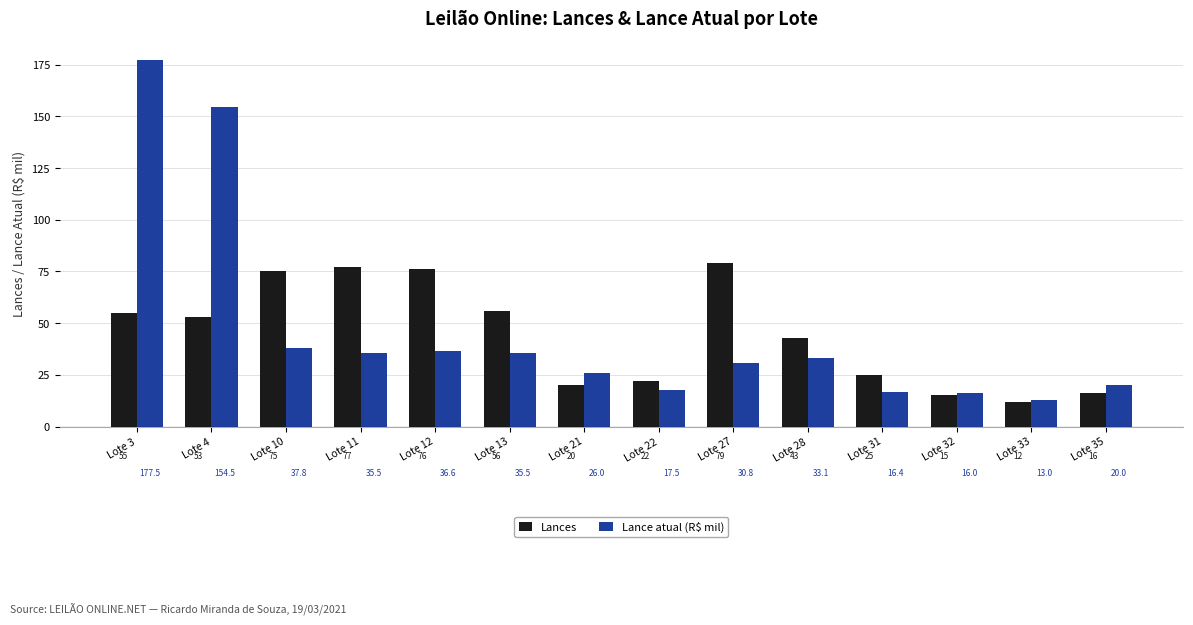

Is it true that Lances equals 25.0 at Lote 31?

True